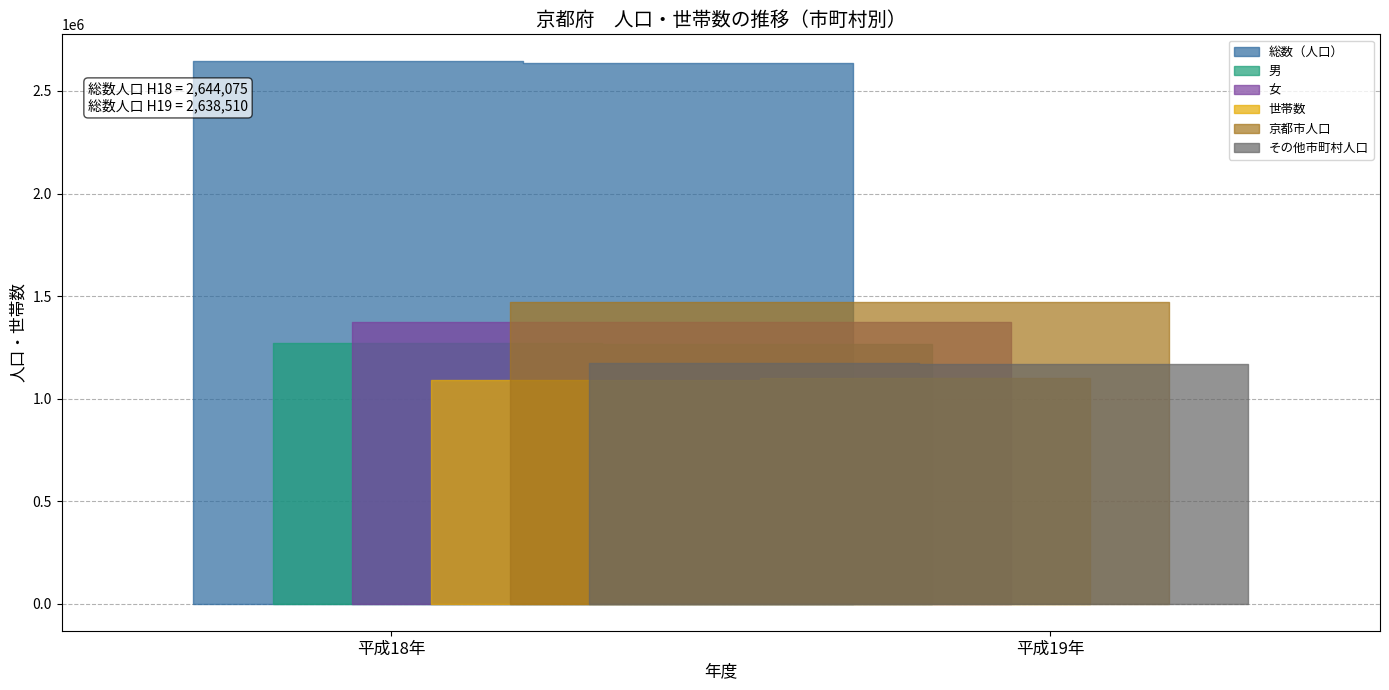

The value of 男 at 平成18年 is 599088. True or false?

False